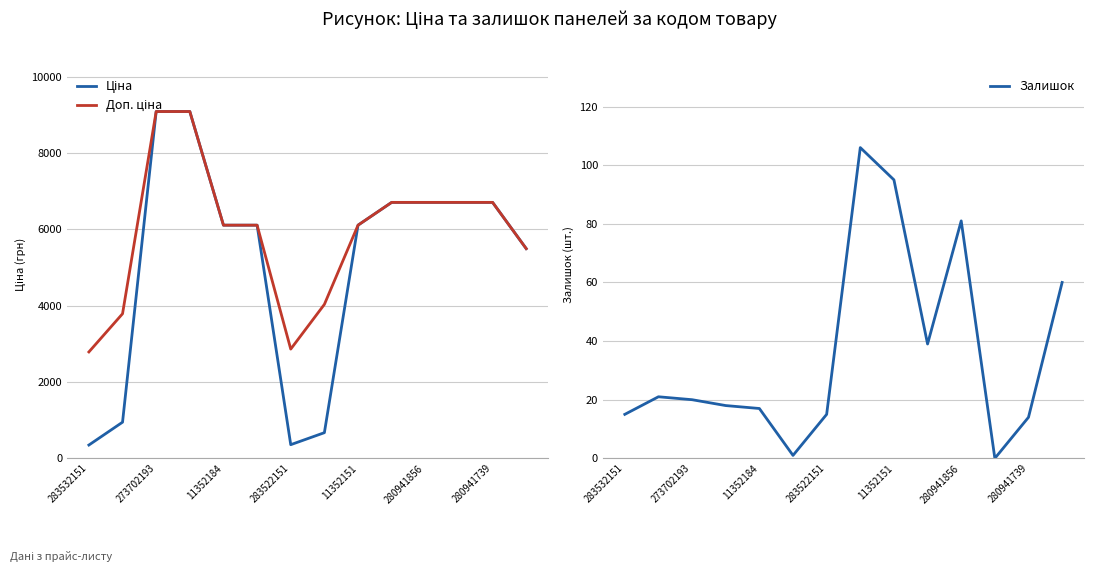

What is the difference between the second highest and minimum values in the Ціна series?

8743.4